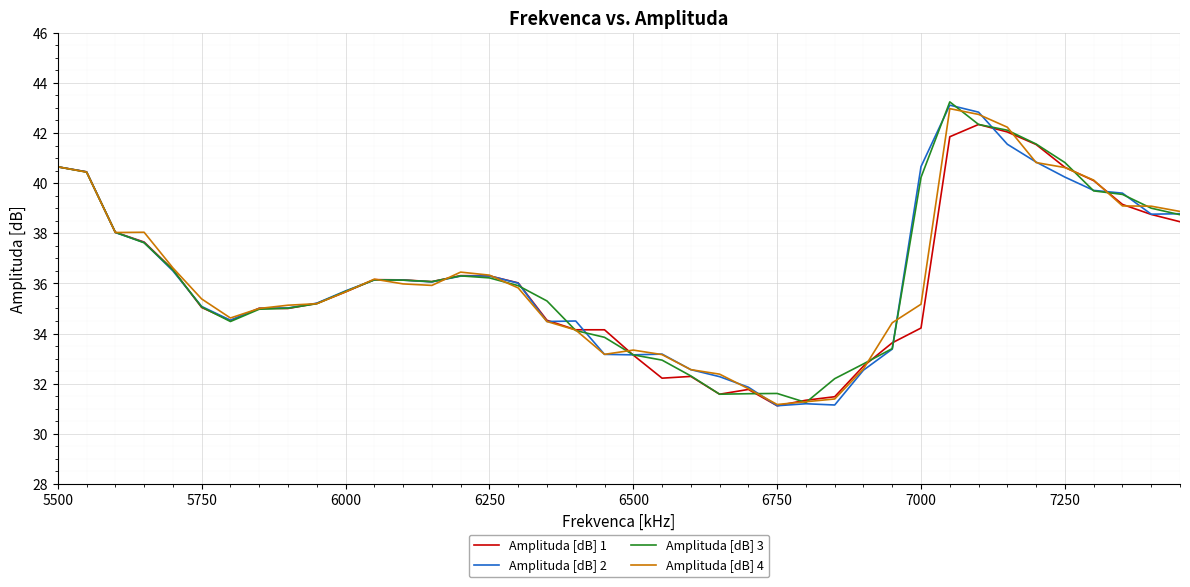

What is the maximum value for Amplituda [dB] 1?

42.3